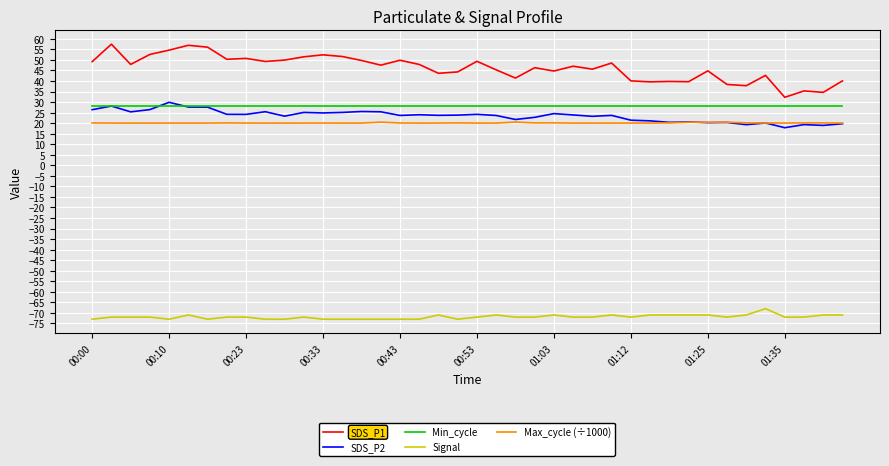

True or false: Min_cycle and Max_cycle (÷1000) cross at least once.

False